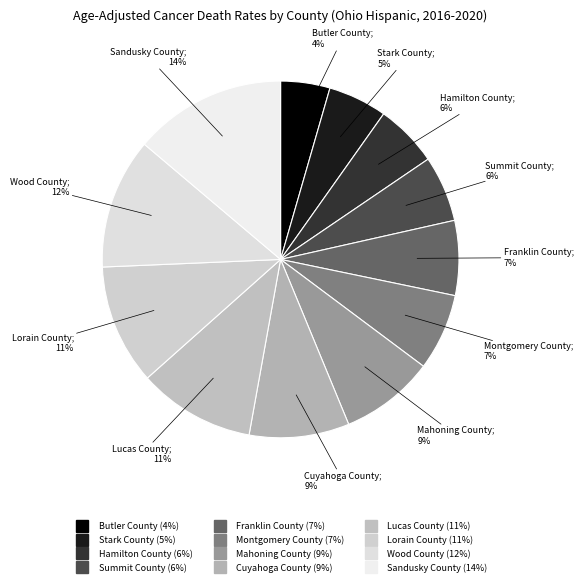

To the nearest percent, what percentage of the pie is Wood County?

12%